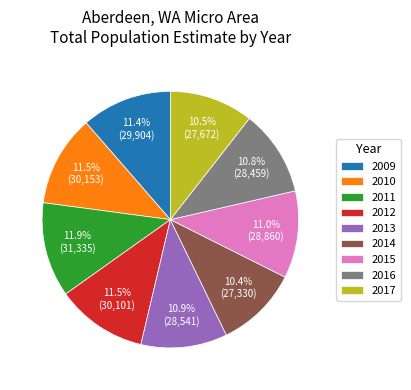

True or false: 2009 accounts for 26% of the total.

False